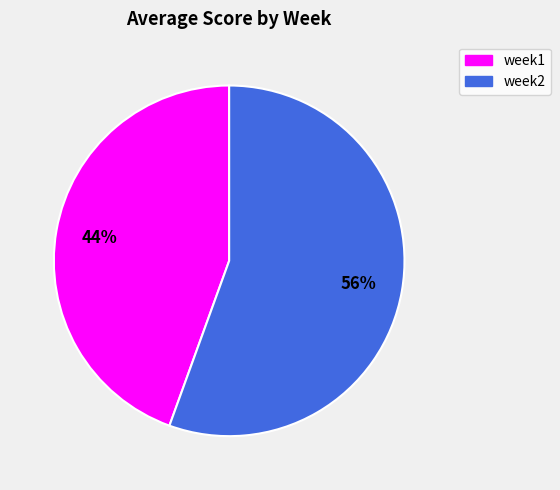

Which category accounts for the majority?

week2